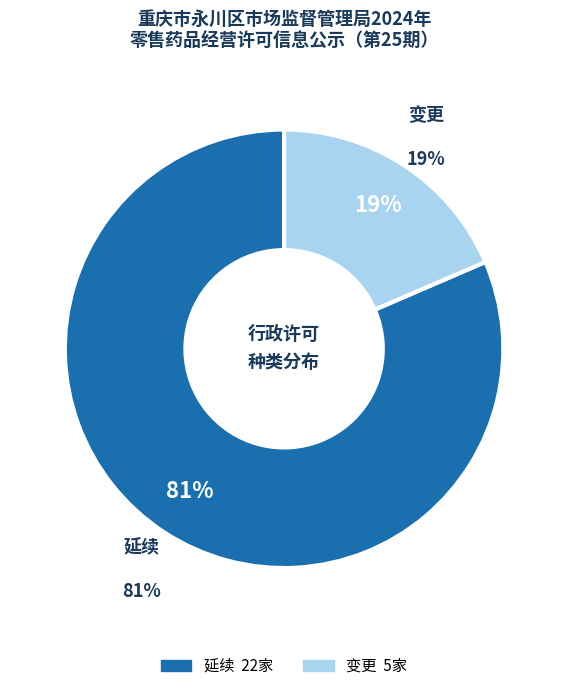

Between 变更 and 延续, which is larger?

延续